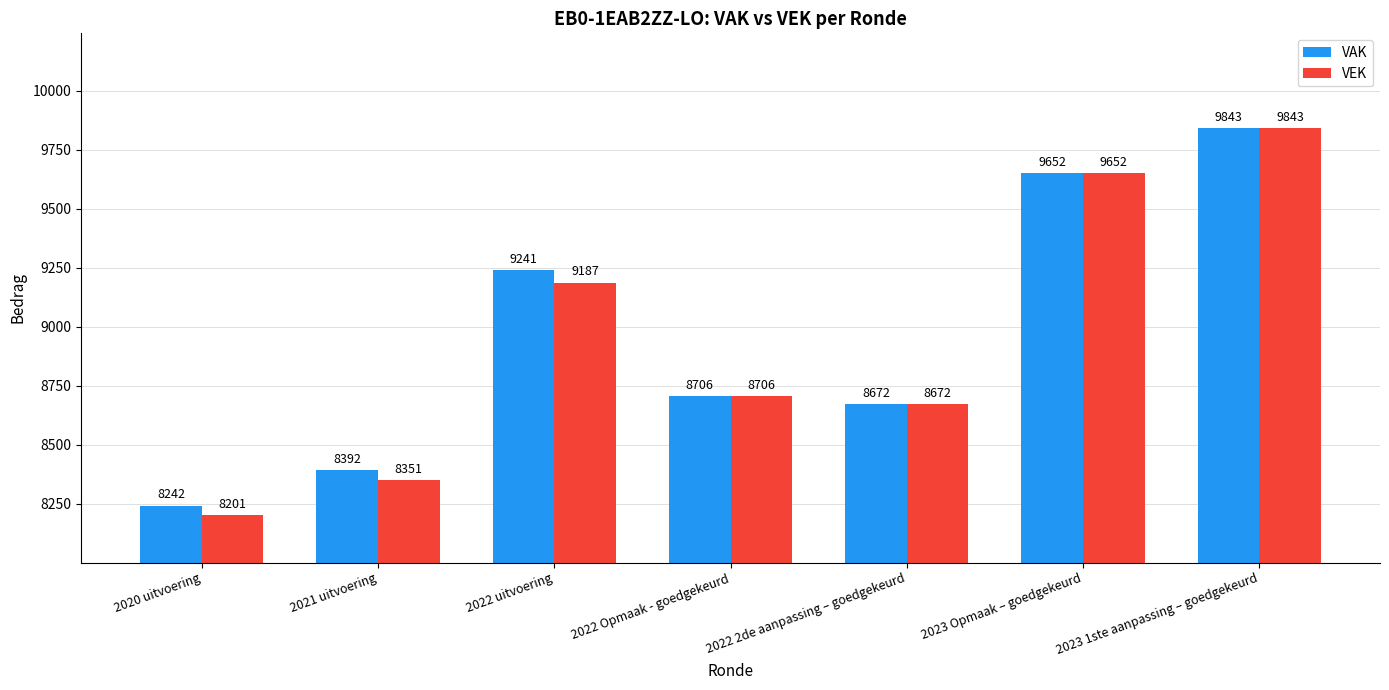

What is the approximate value of VAK at 2022 Opmaak - goedgekeurd?

8706